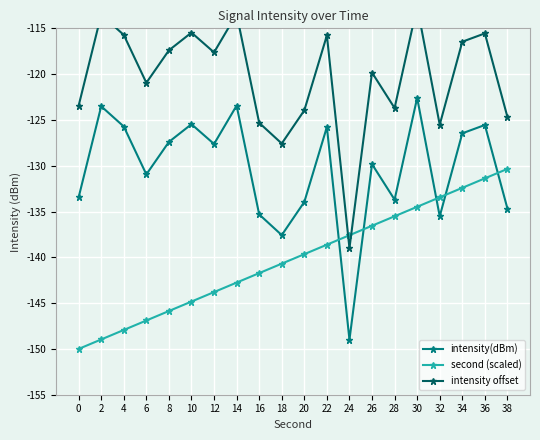

What is the spread (max minus min) of values at 22?

22.8